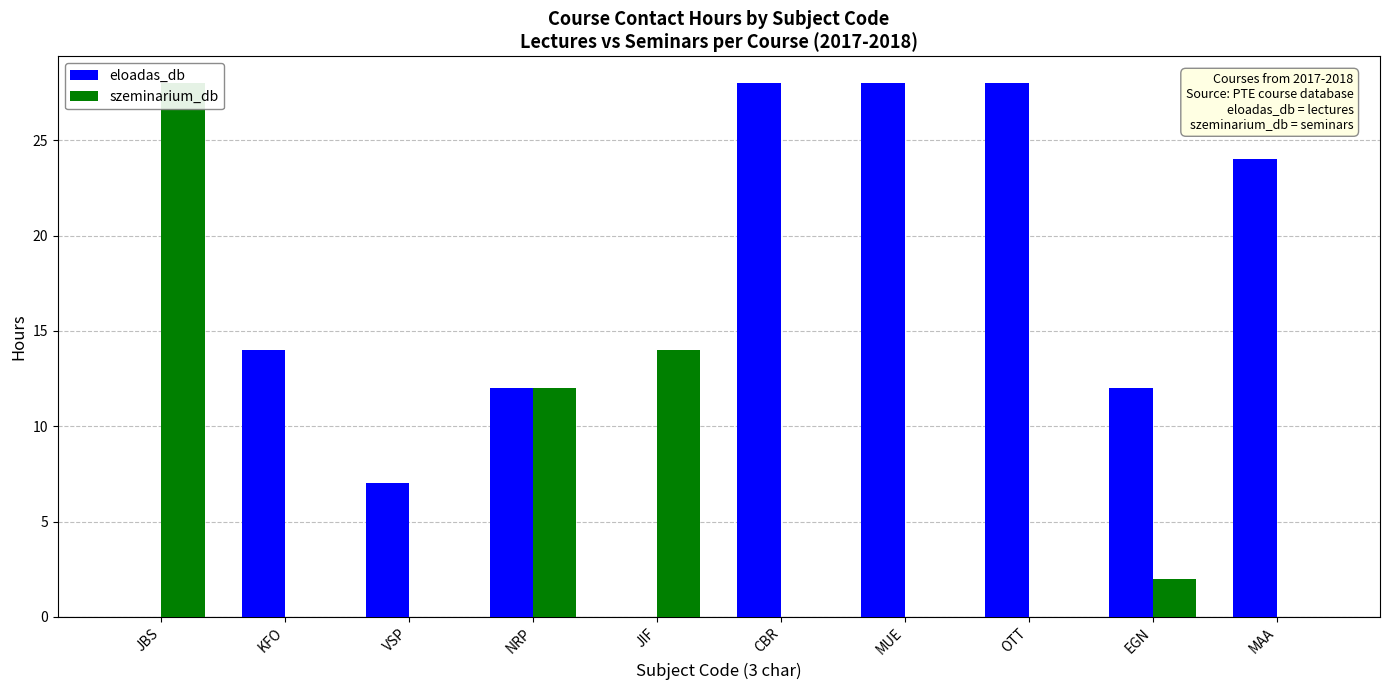

Are the bars horizontal?

No